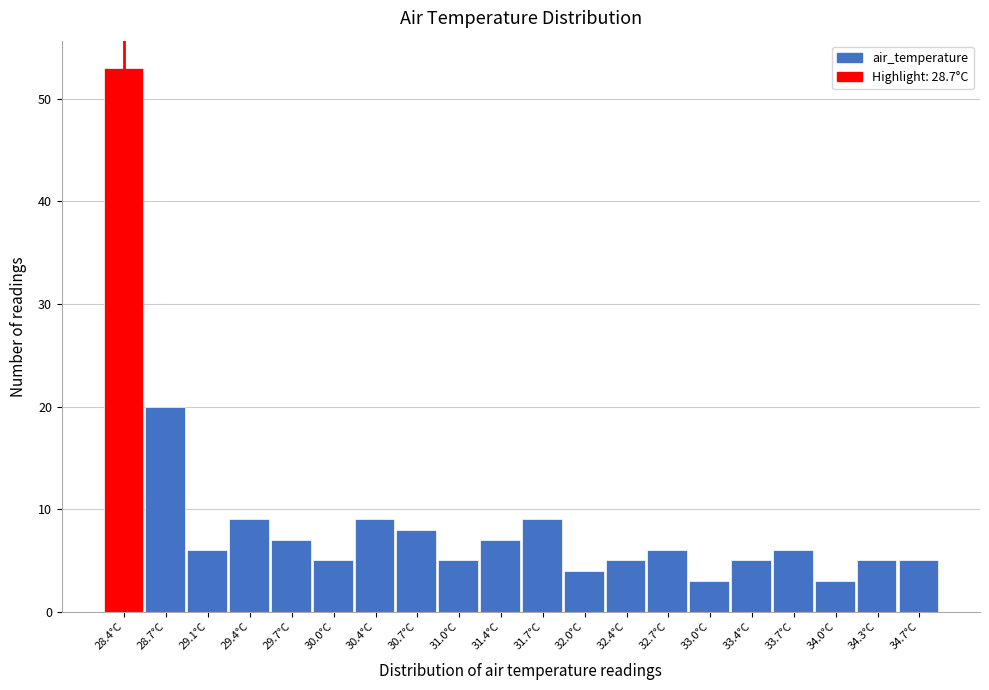

Reading left to right, transcribe all the data shown in this chart.

28.4°C=53	28.7°C=20	29.1°C=6	29.4°C=9	29.7°C=7	30.0°C=5	30.4°C=9	30.7°C=8	31.0°C=5	31.4°C=7	31.7°C=9	32.0°C=4	32.4°C=5	32.7°C=6	33.0°C=3	33.4°C=5	33.7°C=6	34.0°C=3	34.3°C=5	34.7°C=5